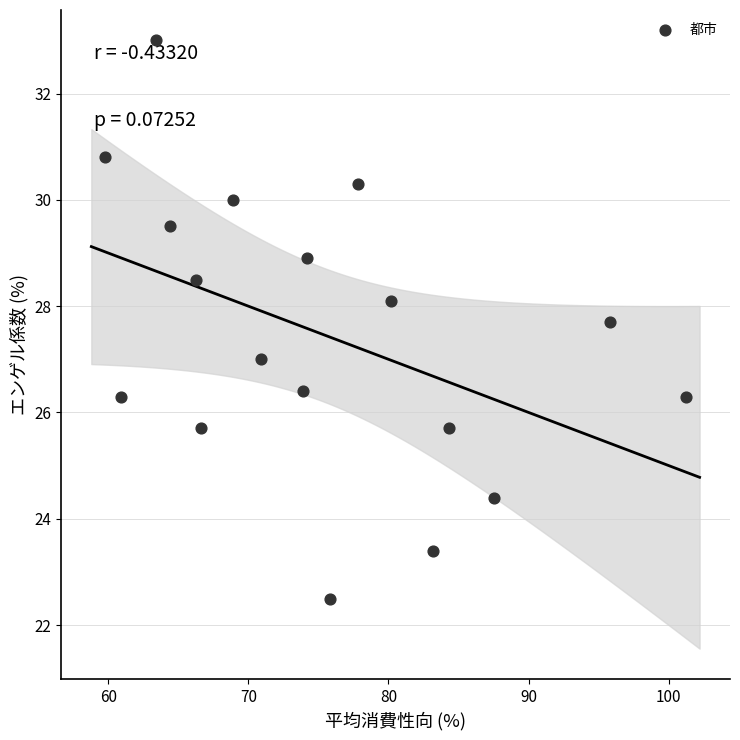

What is the range of X values (max minus min)?

41.4